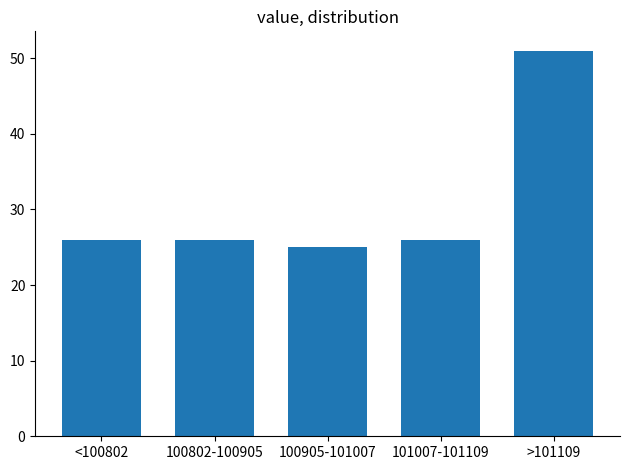

Reading left to right, transcribe all the data shown in this chart.

<100802=26	100802-100905=26	100905-101007=25	101007-101109=26	>101109=51